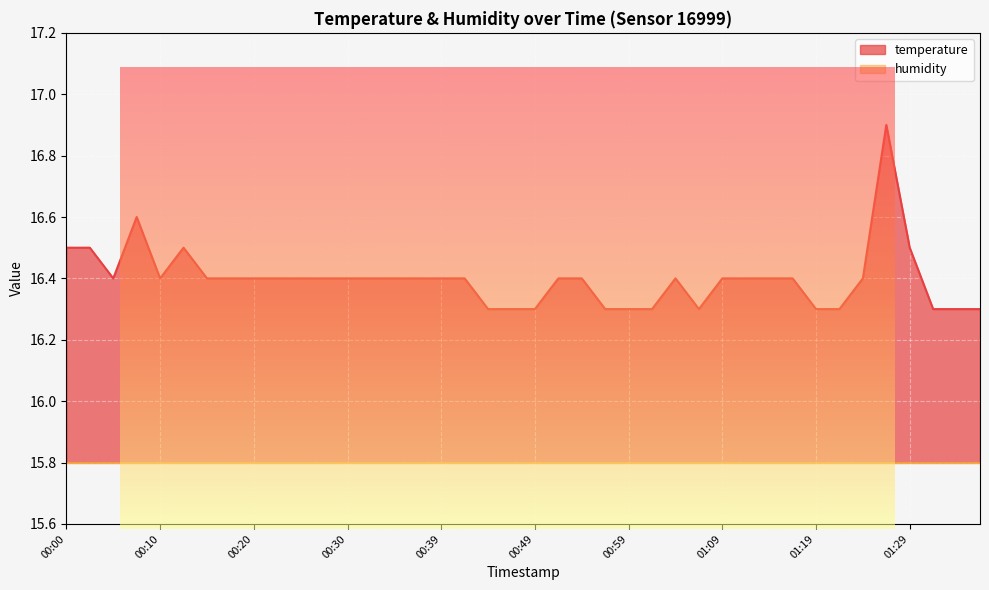

What is the difference between the maximum and minimum values?

0.6